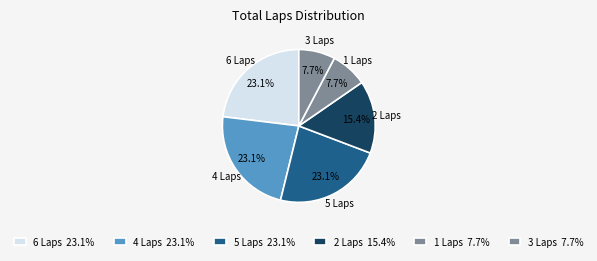

What percentage is NOT represented by 6 Laps?

76.9%